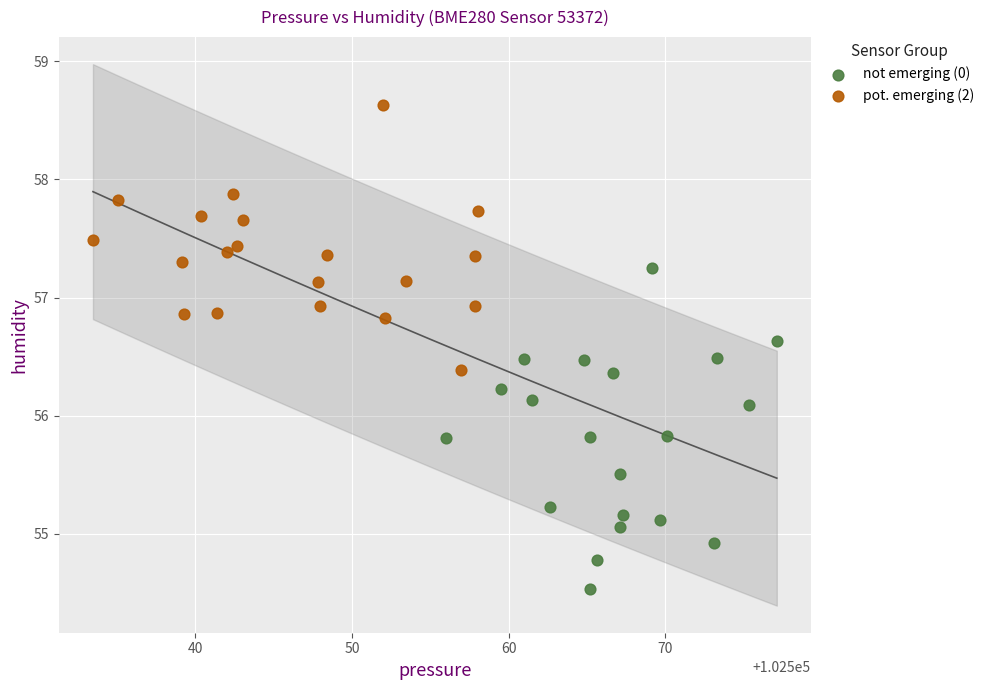

Which series contains the highest Y value?

pot. emerging (2)